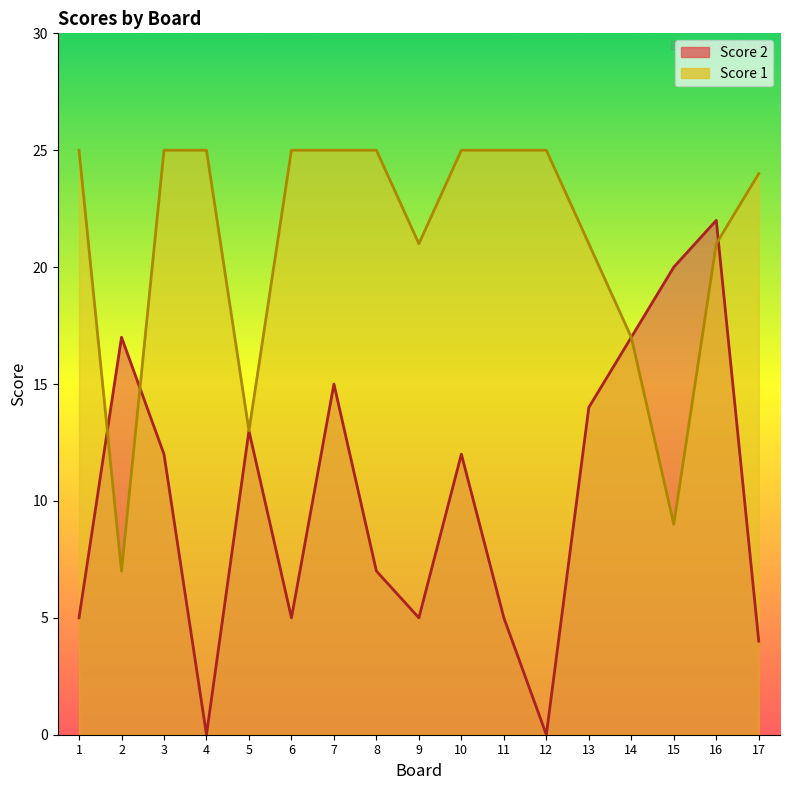

True or false: Score 2 has more than 0 points higher than both neighbors.

True